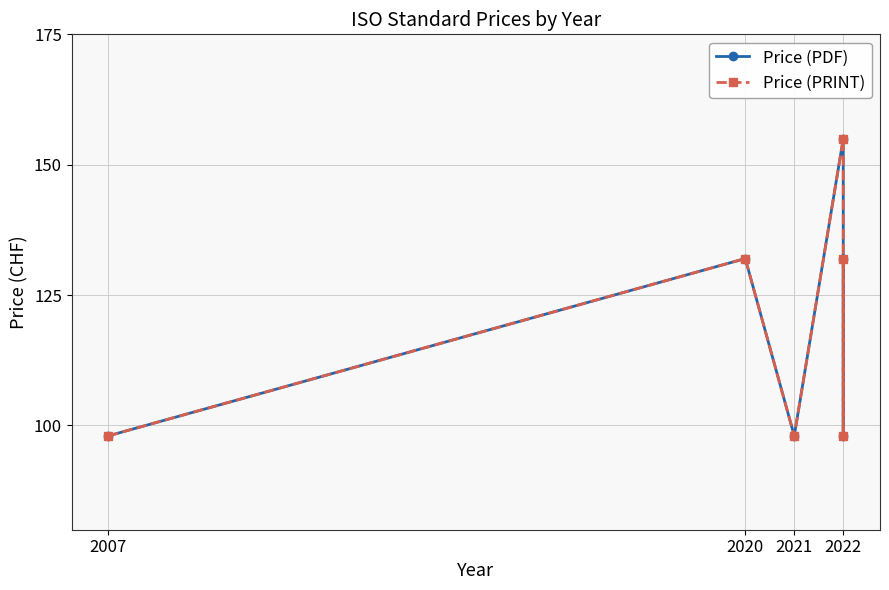

True or false: Price (PDF) has a value of 155 at 2022.

True